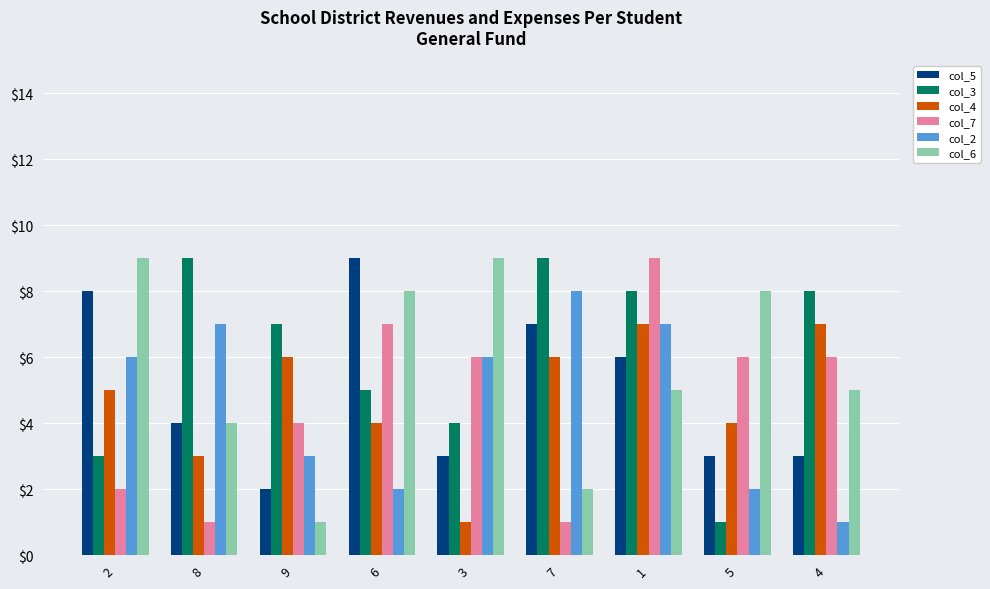

Count the number of categories in the chart.

9